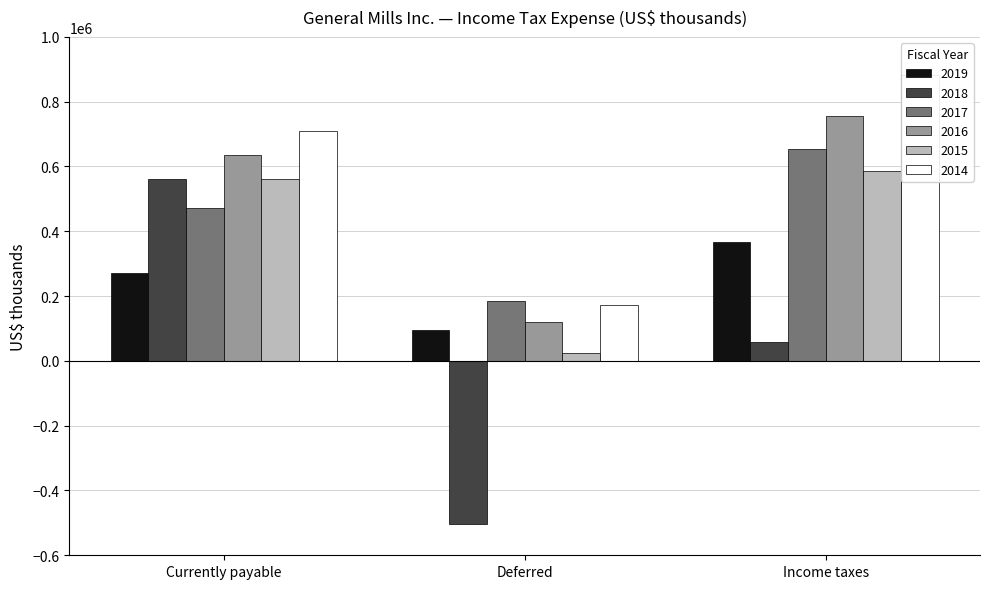

At which category is the sum across all series the highest?

Income taxes